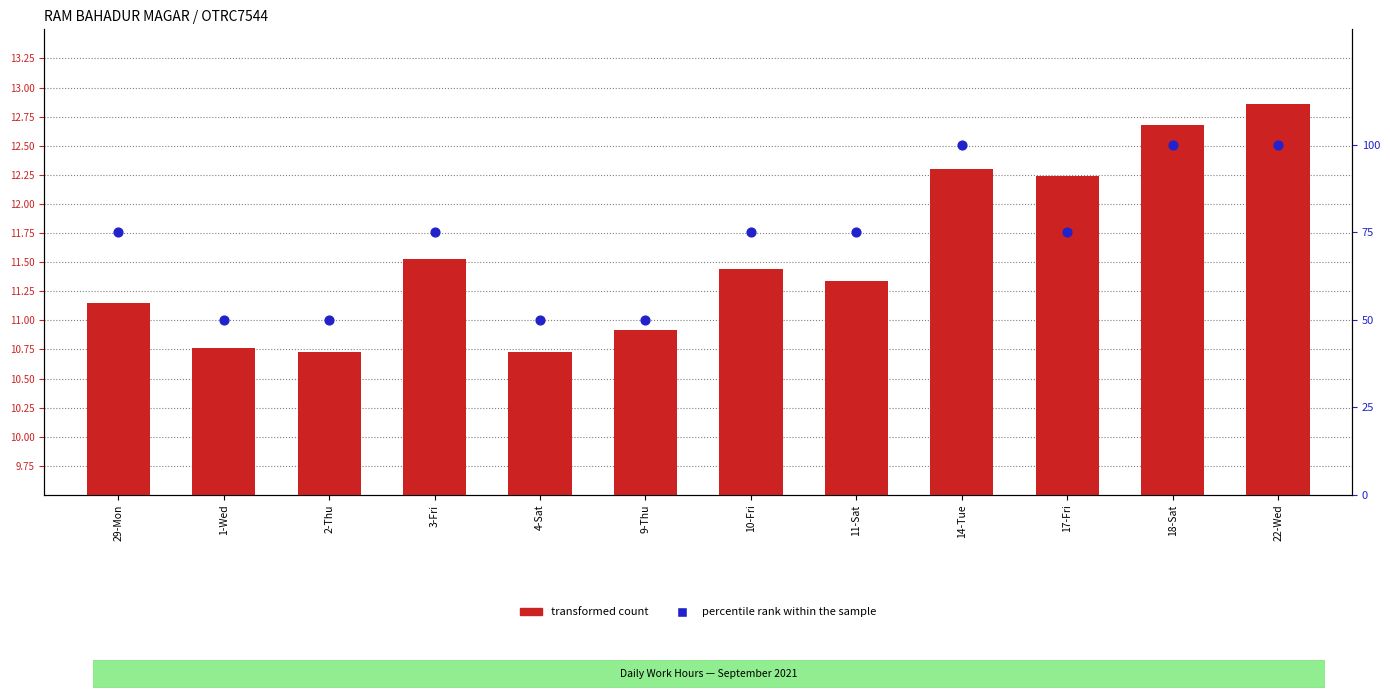

Which series reaches the maximum Y coordinate?

percentile rank within the sample